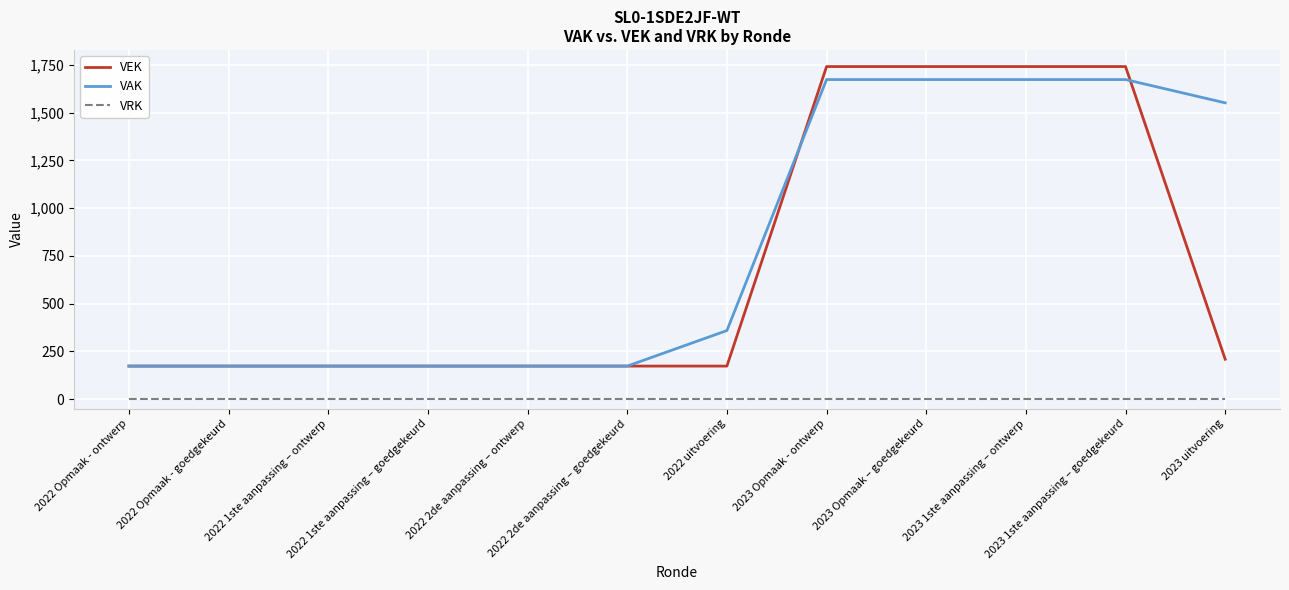

At which label is VEK closest to 957?

2023 uitvoering